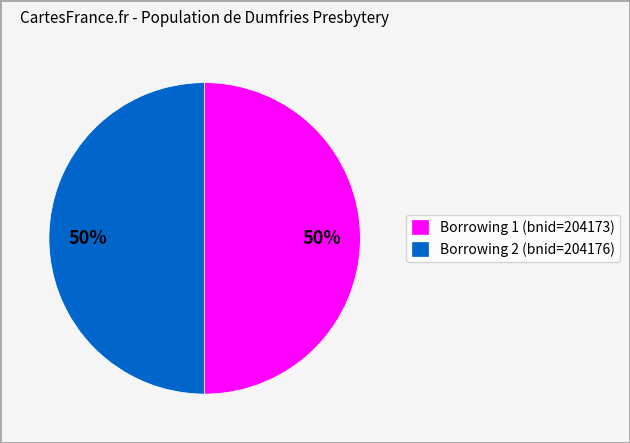

Is the sum of Borrowing 1 (bnid=204173) and Borrowing 2 (bnid=204176) greater than half?

Yes